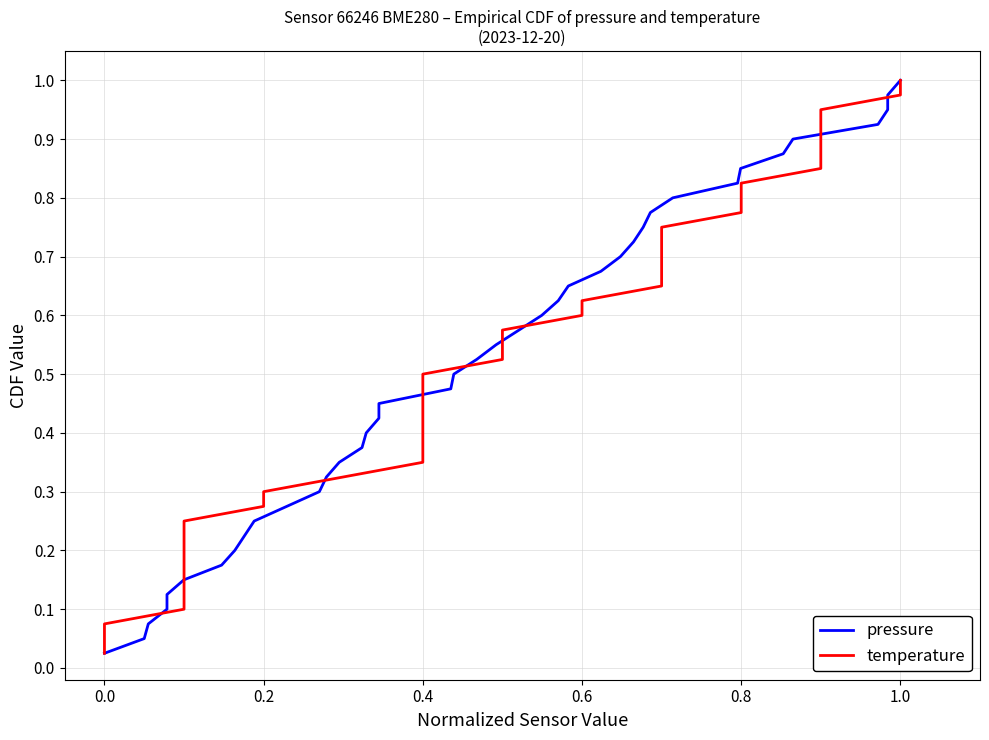

What is the difference between the maximum and minimum values in the temperature series?

1.0